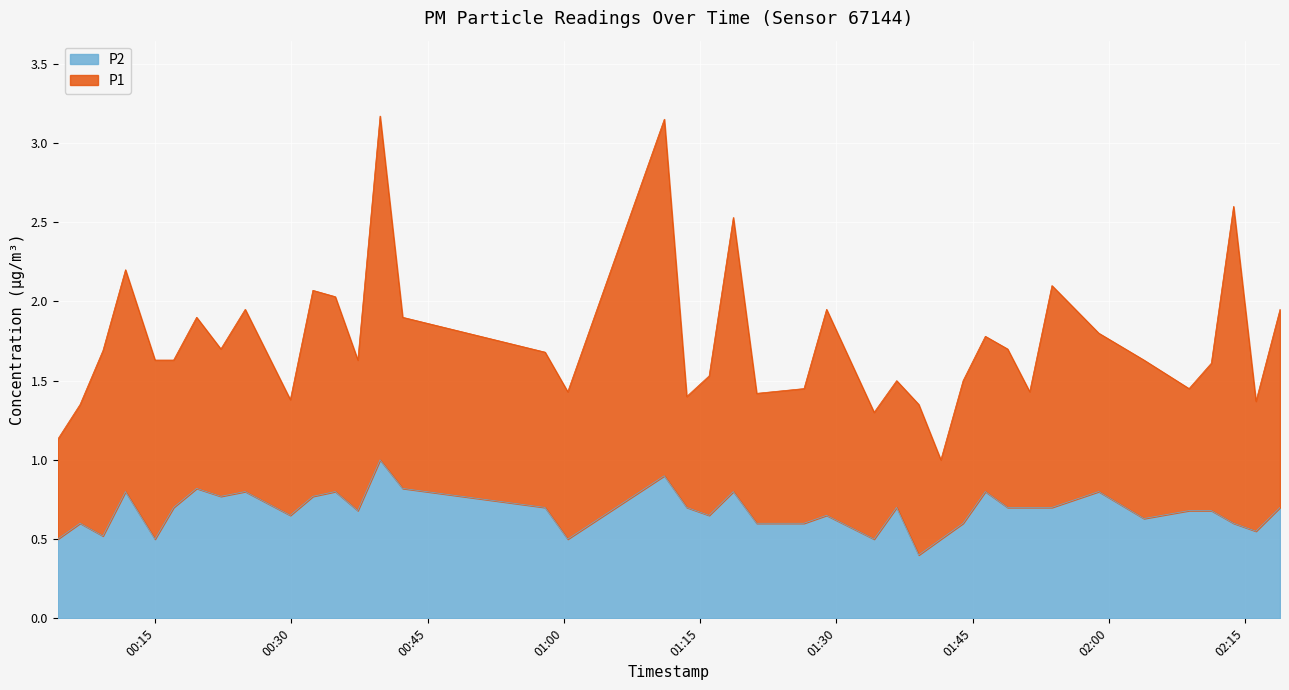

Which has a higher value, 2022-09-09T01:28:55 or 2022-09-09T01:36:38?

2022-09-09T01:36:38